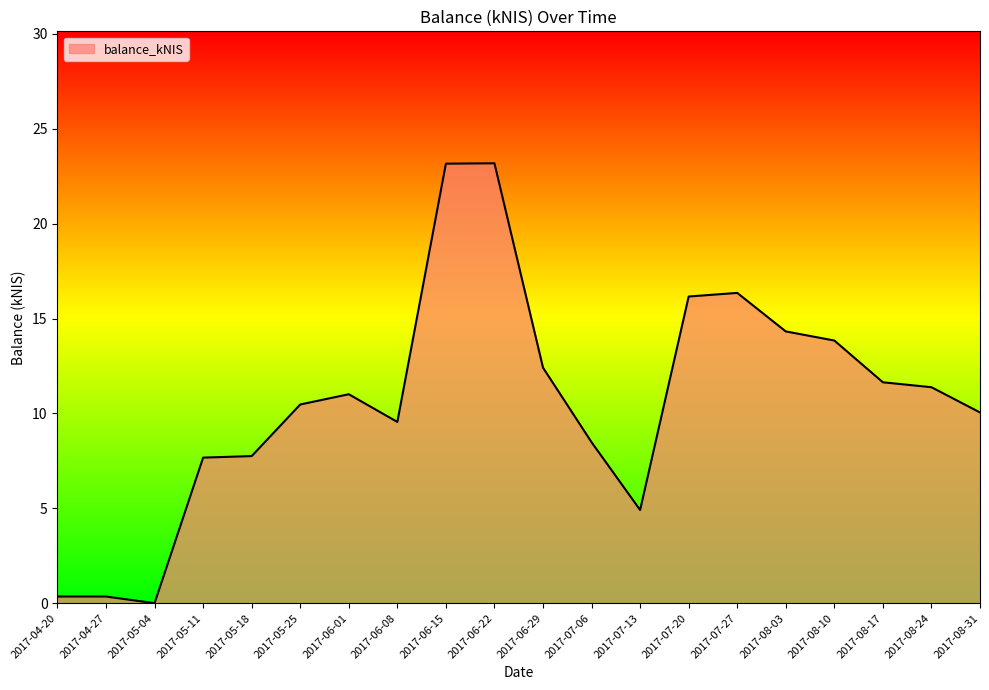

What is the maximum value shown in the chart?

23.2